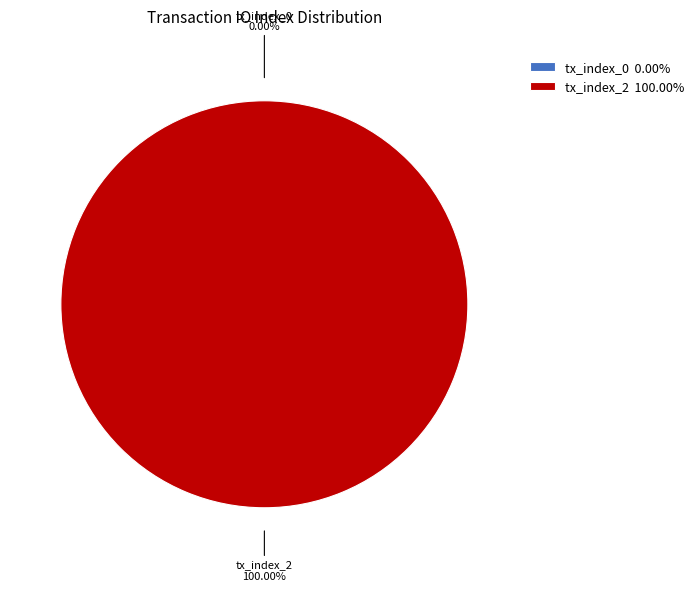

Is it true that tx_index_2 is 100% of the pie?

True